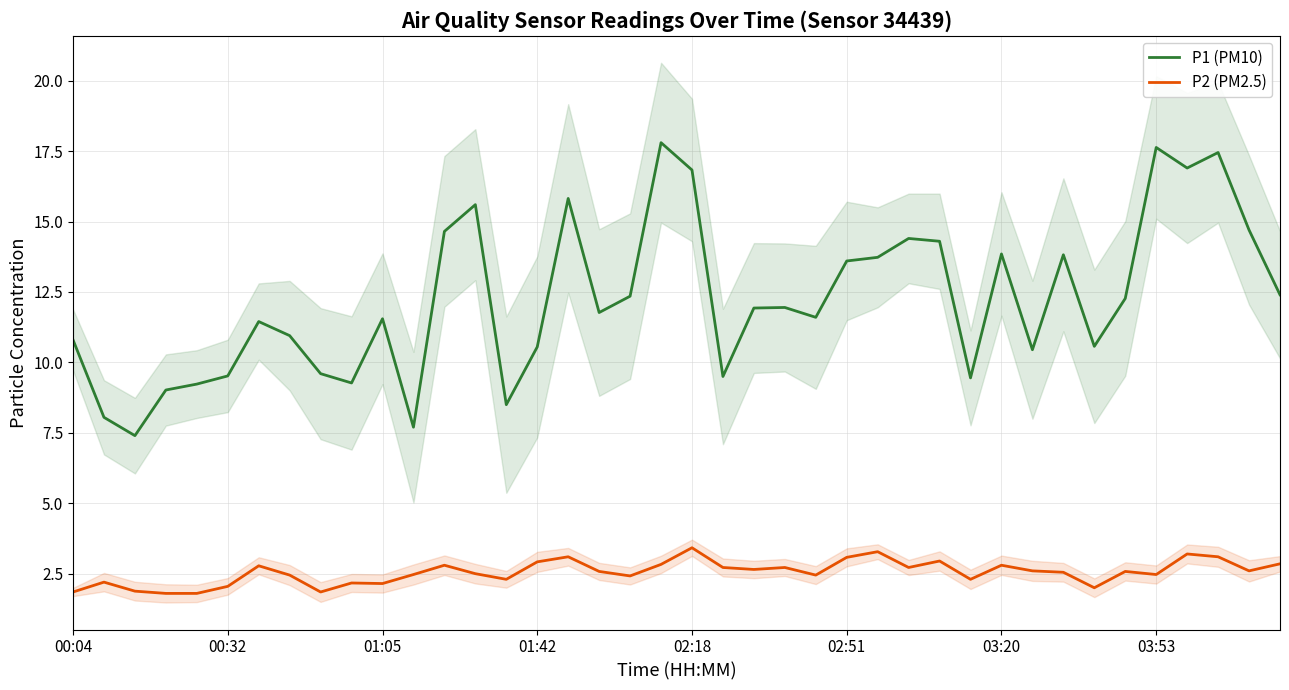

True or false: P1 (PM10) has more than 0 interior local peaks.

True